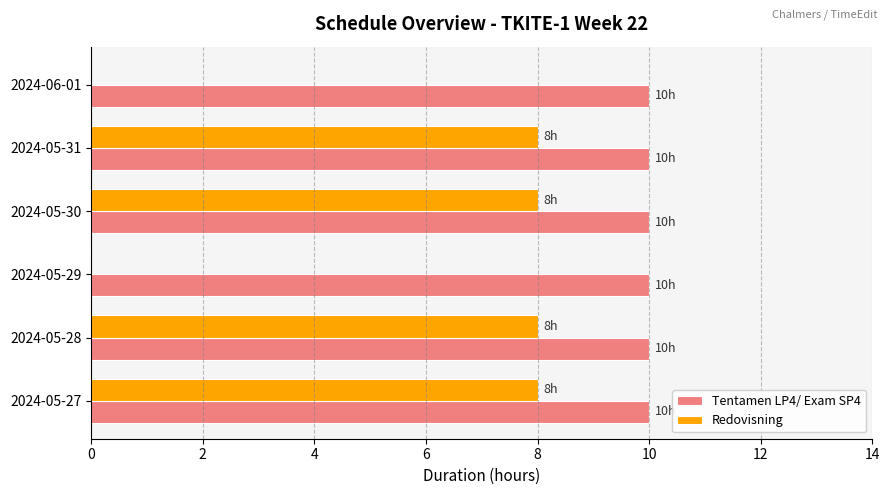

Is the value of Redovisning at 2024-06-01 greater than the value of Tentamen LP4/ Exam SP4 at 2024-06-01?

No